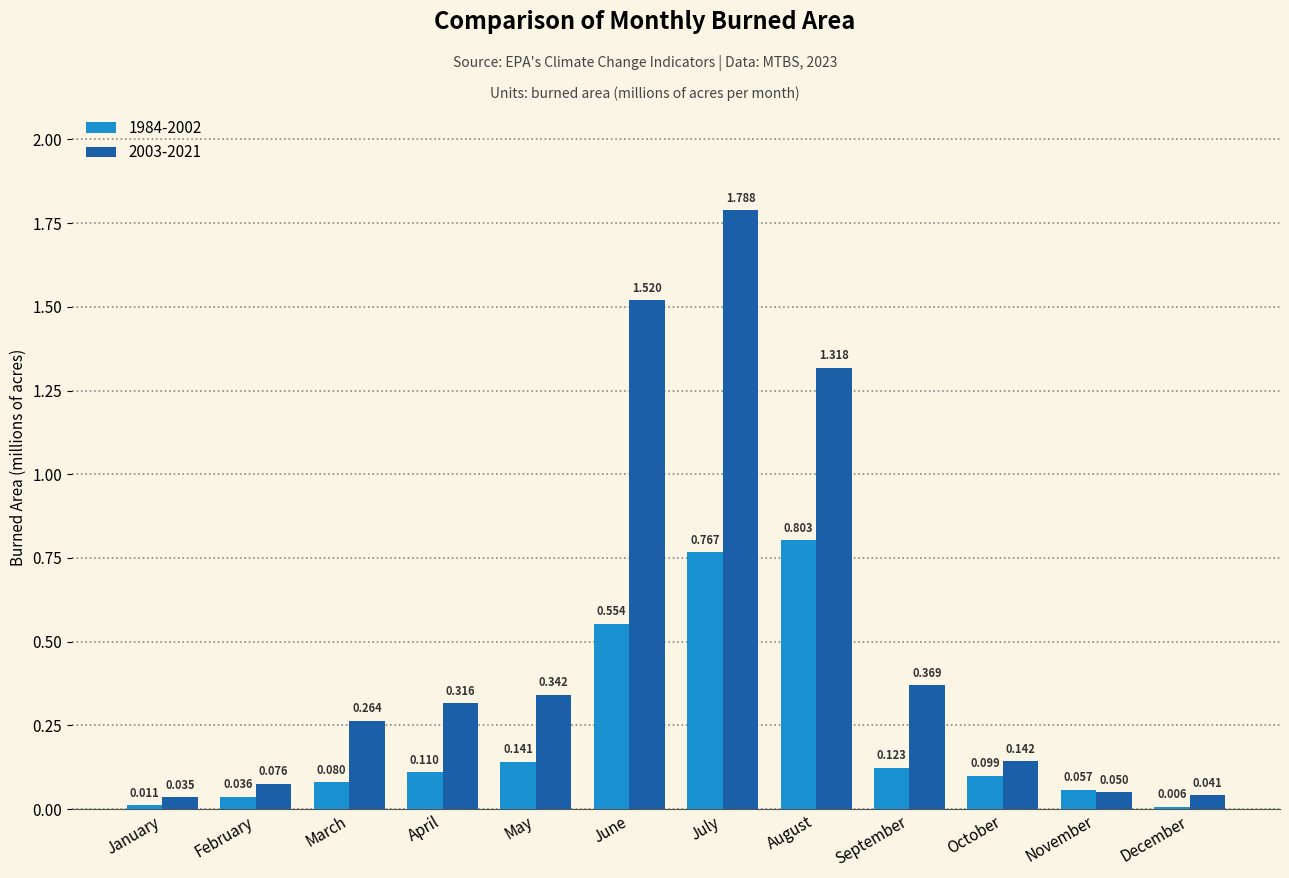

At which category is the sum across all series the highest?

July